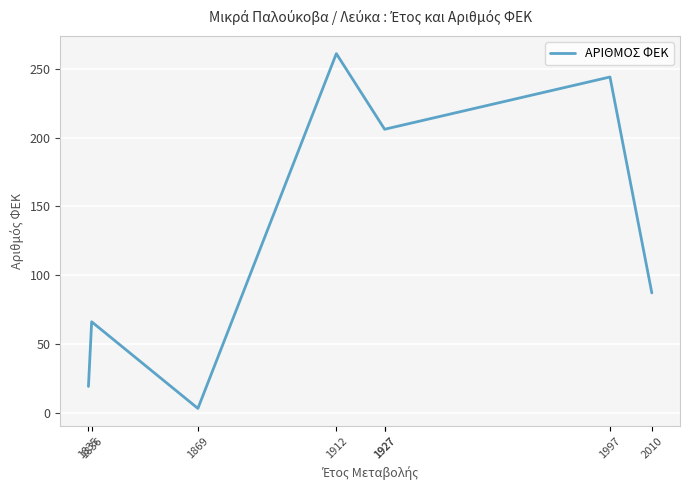

What is the change in value from 1869 to 1912?

+258